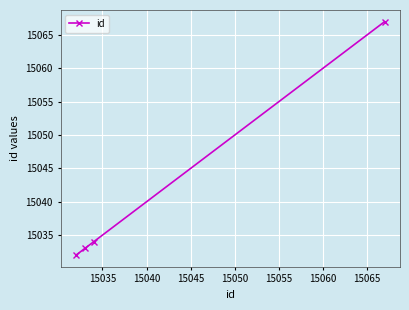

What is the difference between the second highest and minimum values?

2